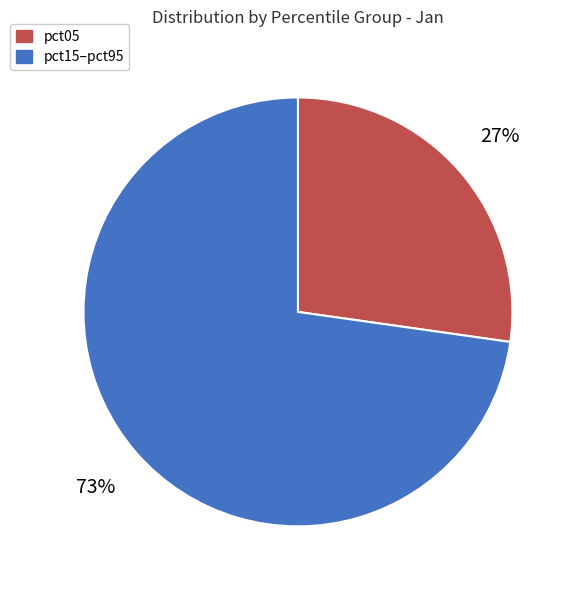

To the nearest percent, what portion does pct05 represent?

27%